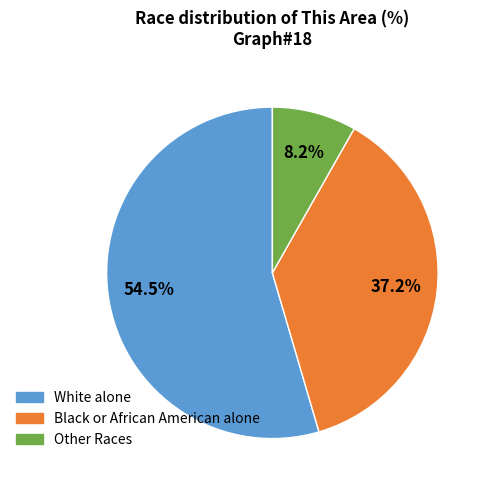

True or false: Black or African American alone accounts for 37% of the total.

True